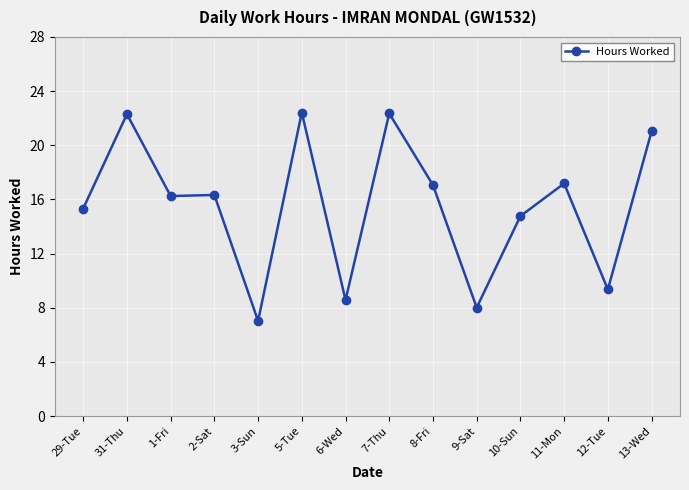

What is the greatest value displayed?

22.4